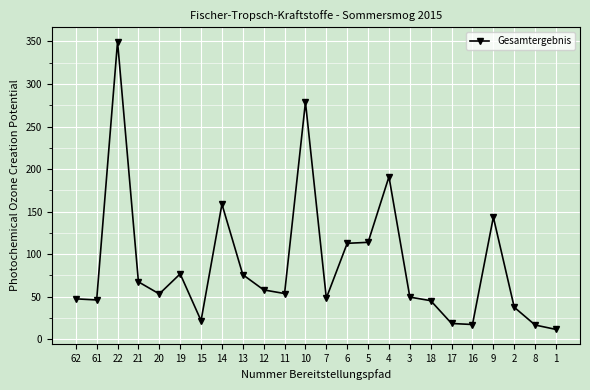

At which category does the chart reach its minimum across all series?

1